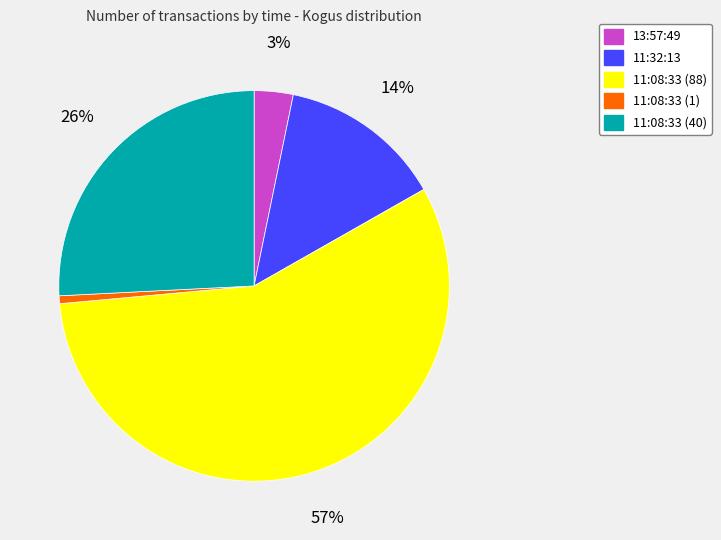

To the nearest percent, what is the combined percentage of 13:57:49 and 11:08:33 (40)?

29%